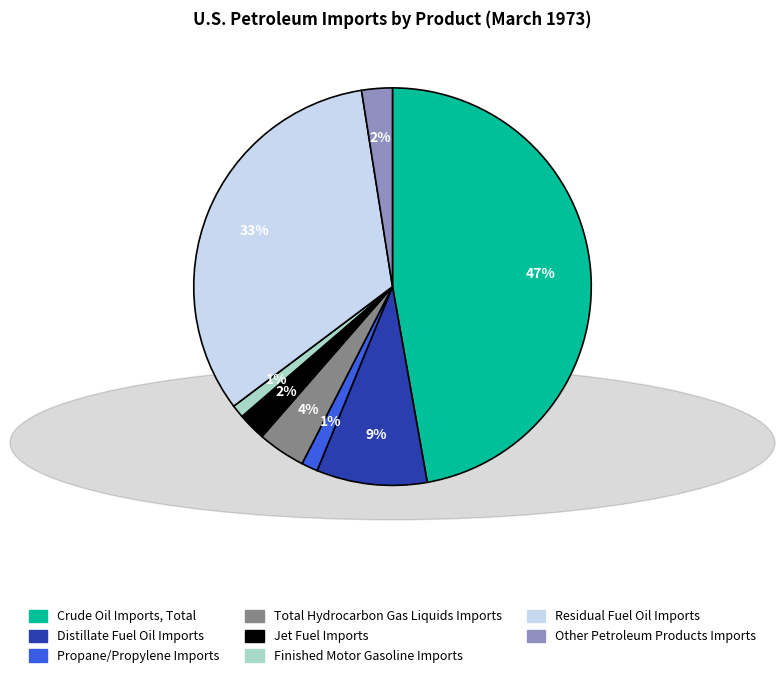

Is the sum of Other Petroleum Products Imports and Propane/Propylene Imports greater than half?

No